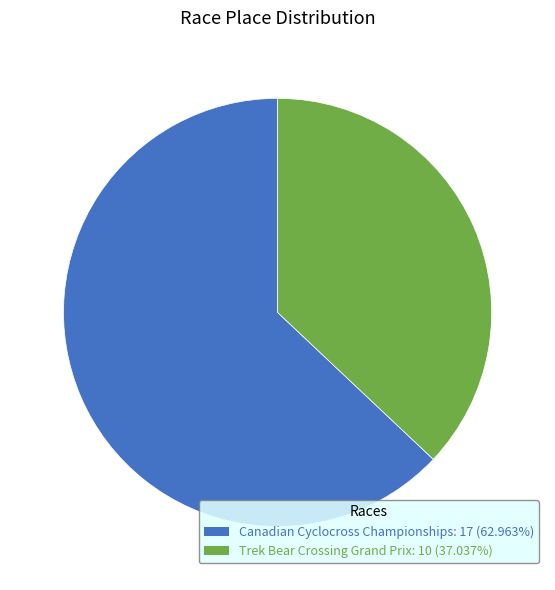

What is the ratio of the value at Trek Bear Crossing Grand Prix to the value at Canadian Cyclocross Championships?

0.6